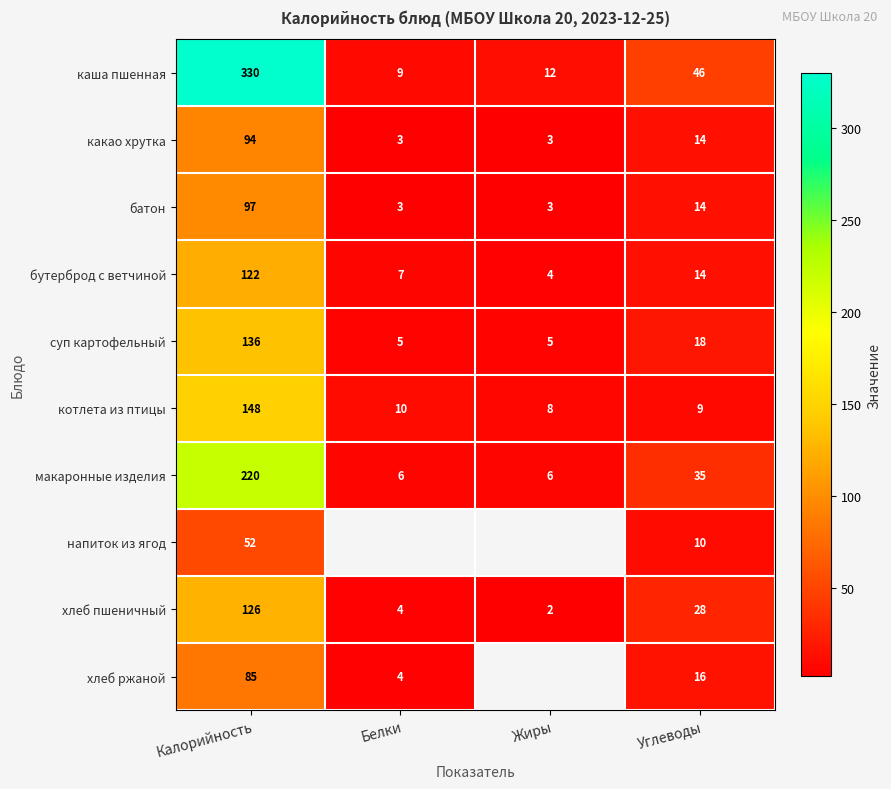

What is the difference between the highest and lowest values at Калорийность?

278